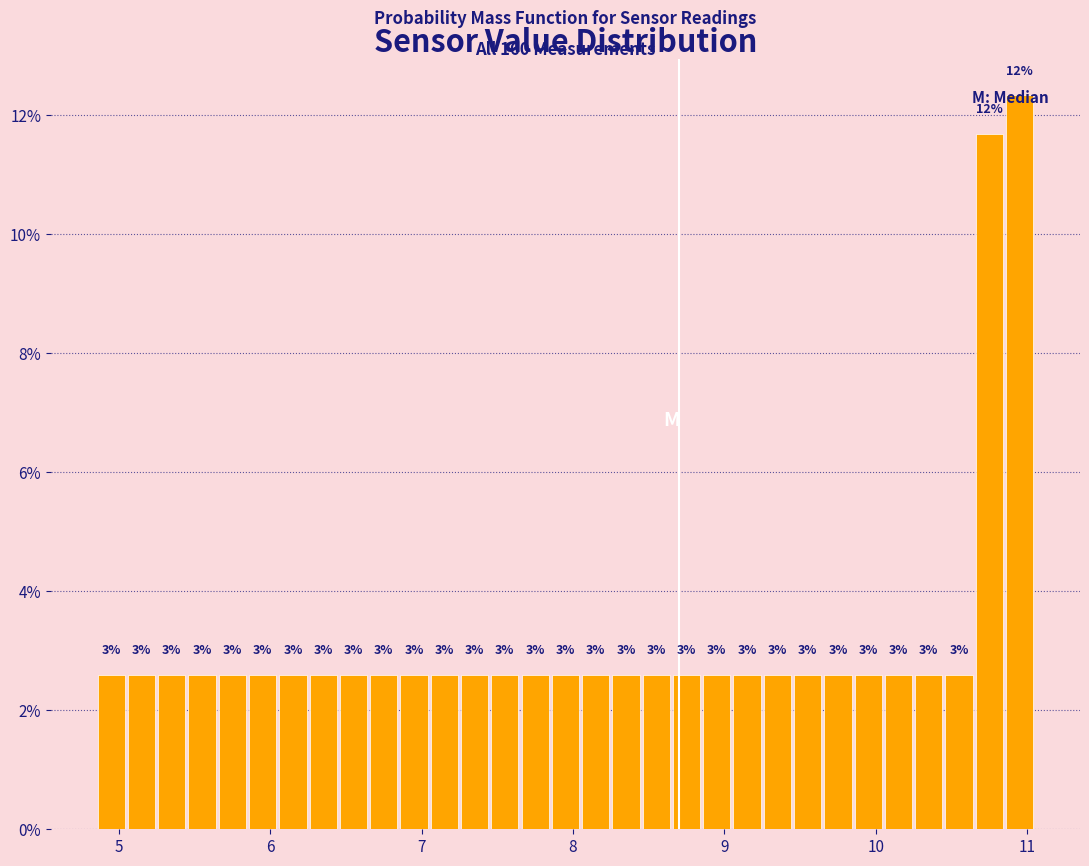

Around what value on the x-axis is the tallest bar? Give the approximate position of its centre, as read against the axis.

11.0